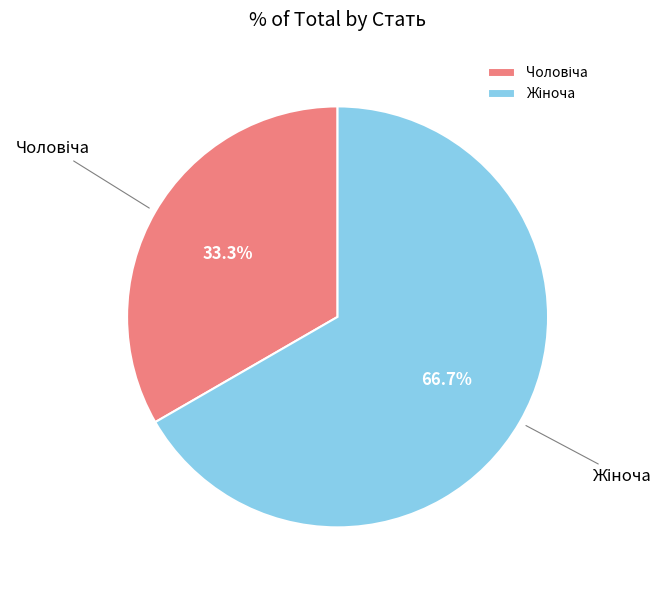

How many slices are in this pie chart?

2